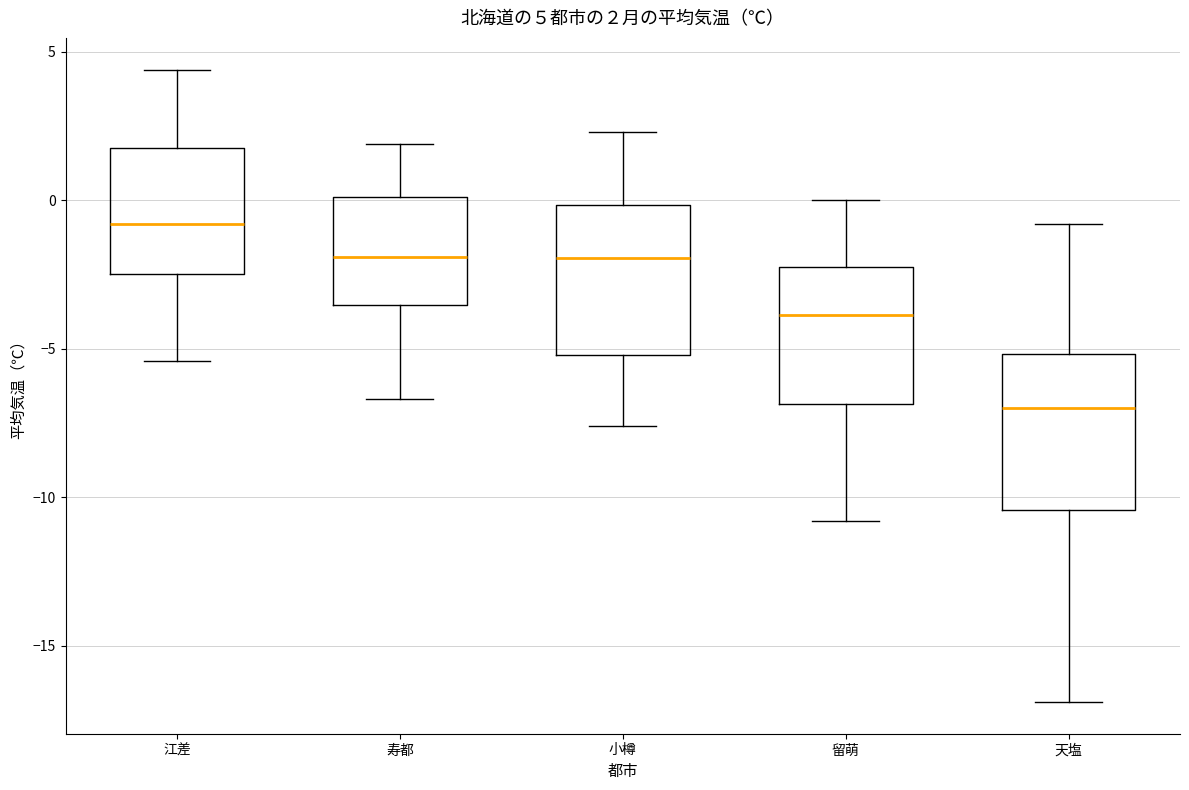

Which box has the lowest median line?

天塩